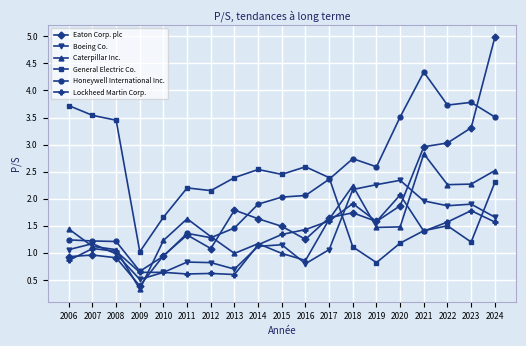

True or false: Honeywell International Inc. has a value of 3.8 at 2023.

True